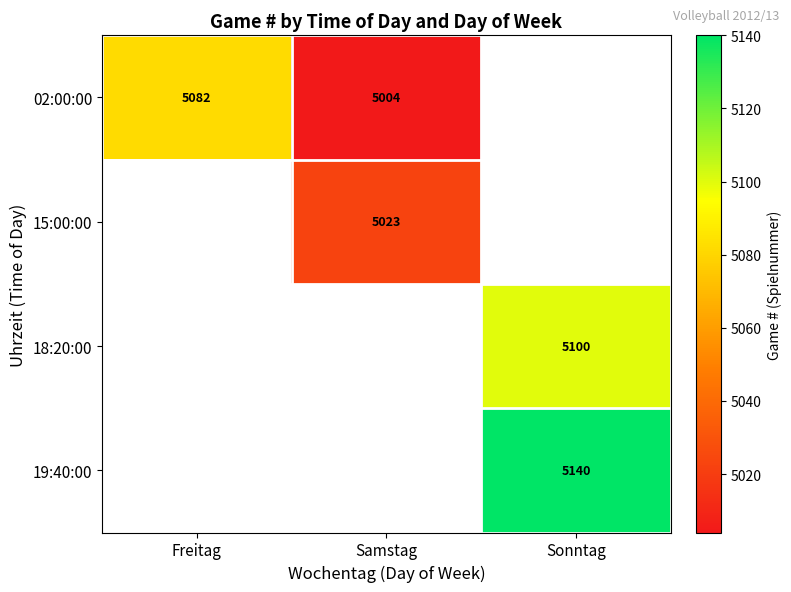

How many series are shown in this chart?

4